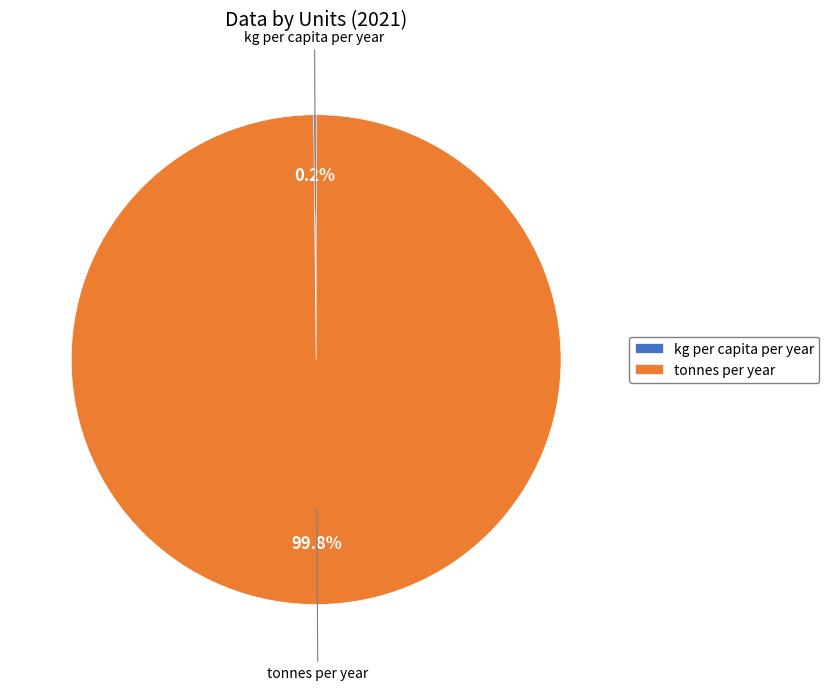

Which slice is the largest?

tonnes per year